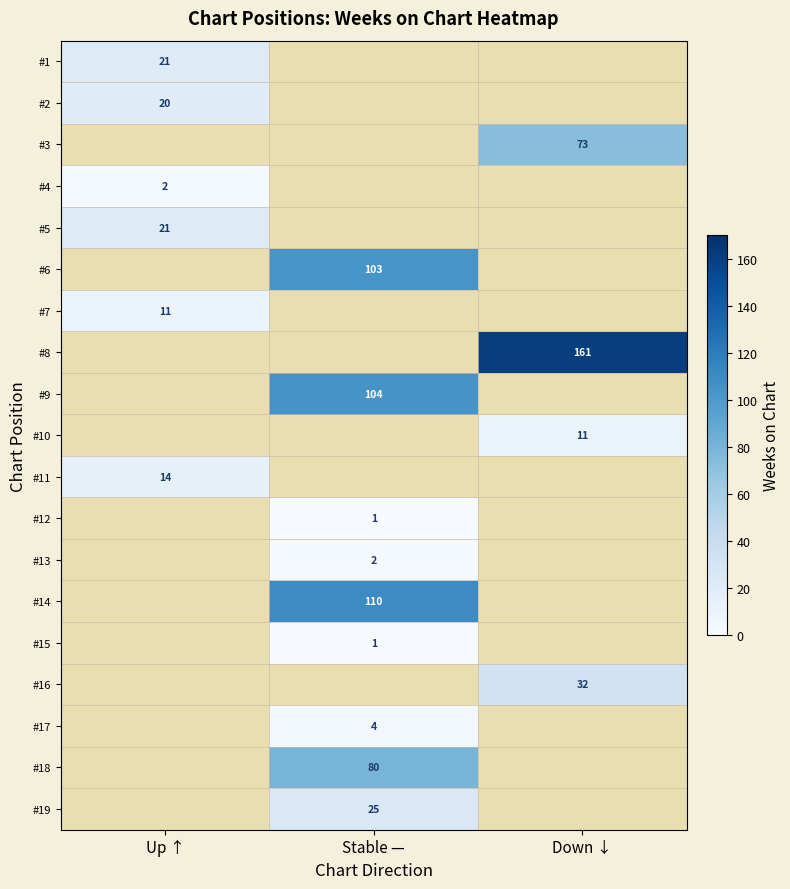

How many data points does each series have?

3